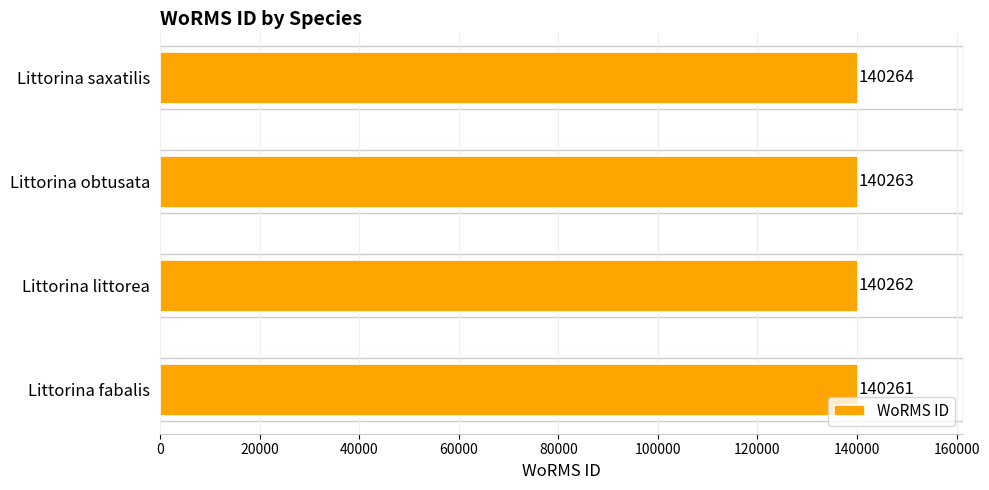

List the labels in order of value, largest first.

Littorina saxatilis, Littorina obtusata, Littorina littorea, Littorina fabalis